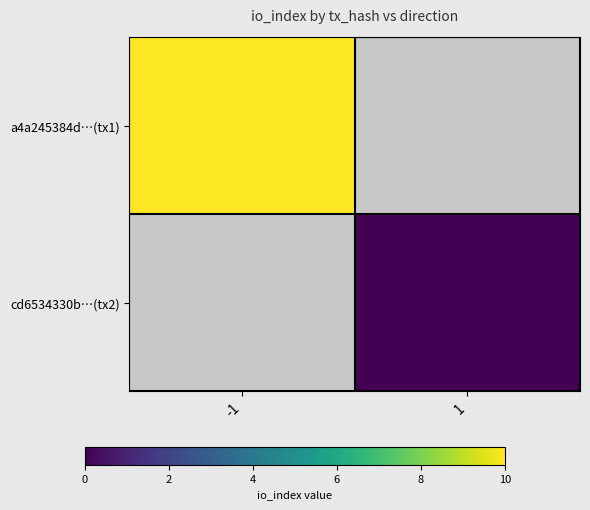

At how many categories does at least one series exceed 8?

1